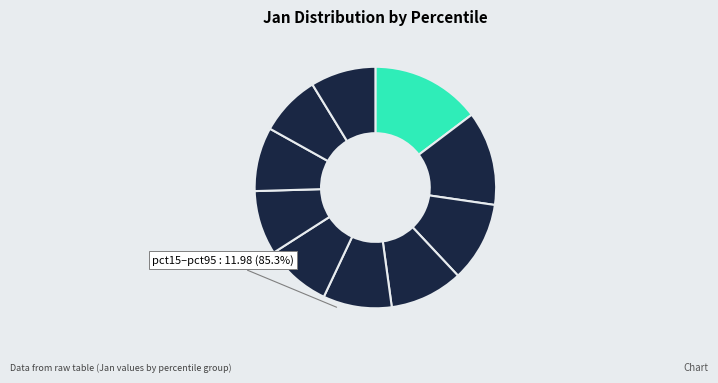

Which category has the smallest portion of the pie?

pct85